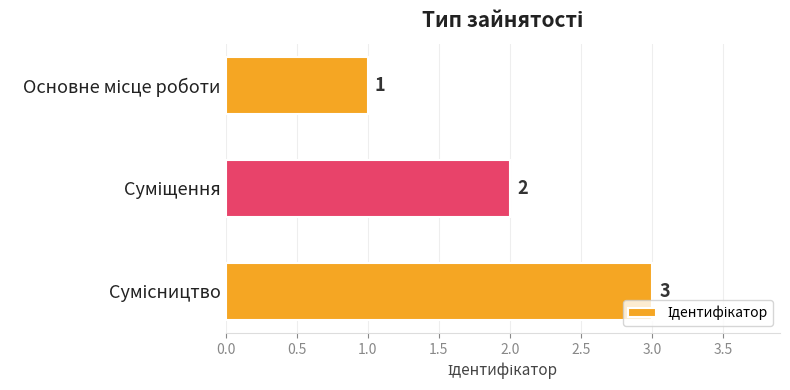

What is the value of the 2nd bar from the top?

2